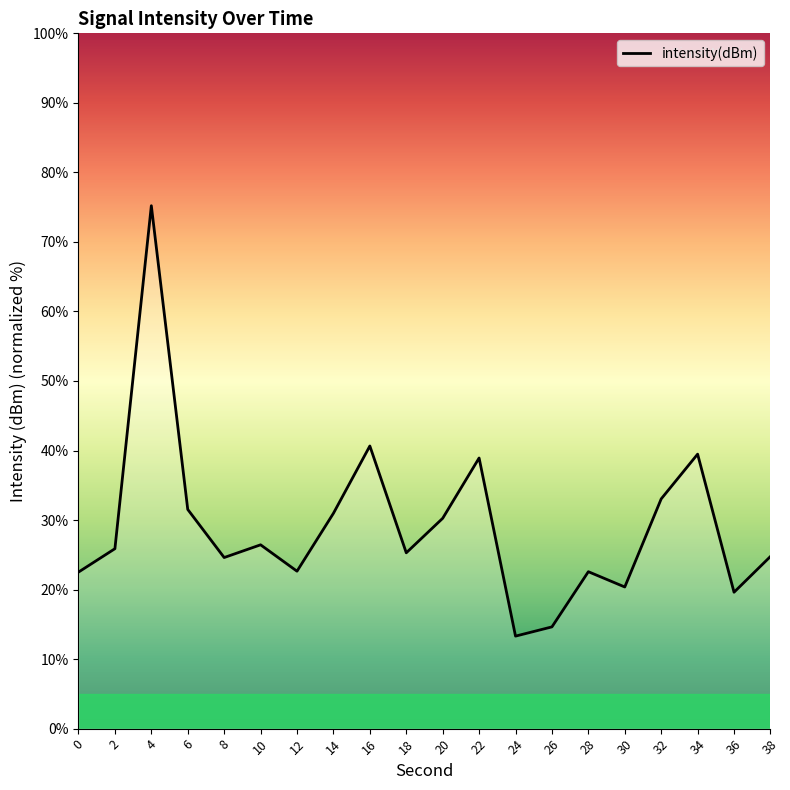

Is this an area chart (filled region under the line)?

No